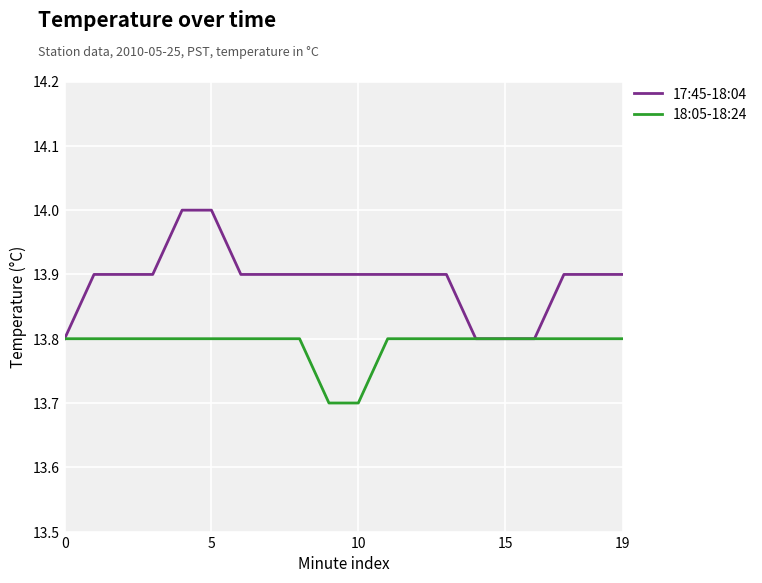

Rank the series by their average value, from lowest to highest.

18:05-18:24, 17:45-18:04